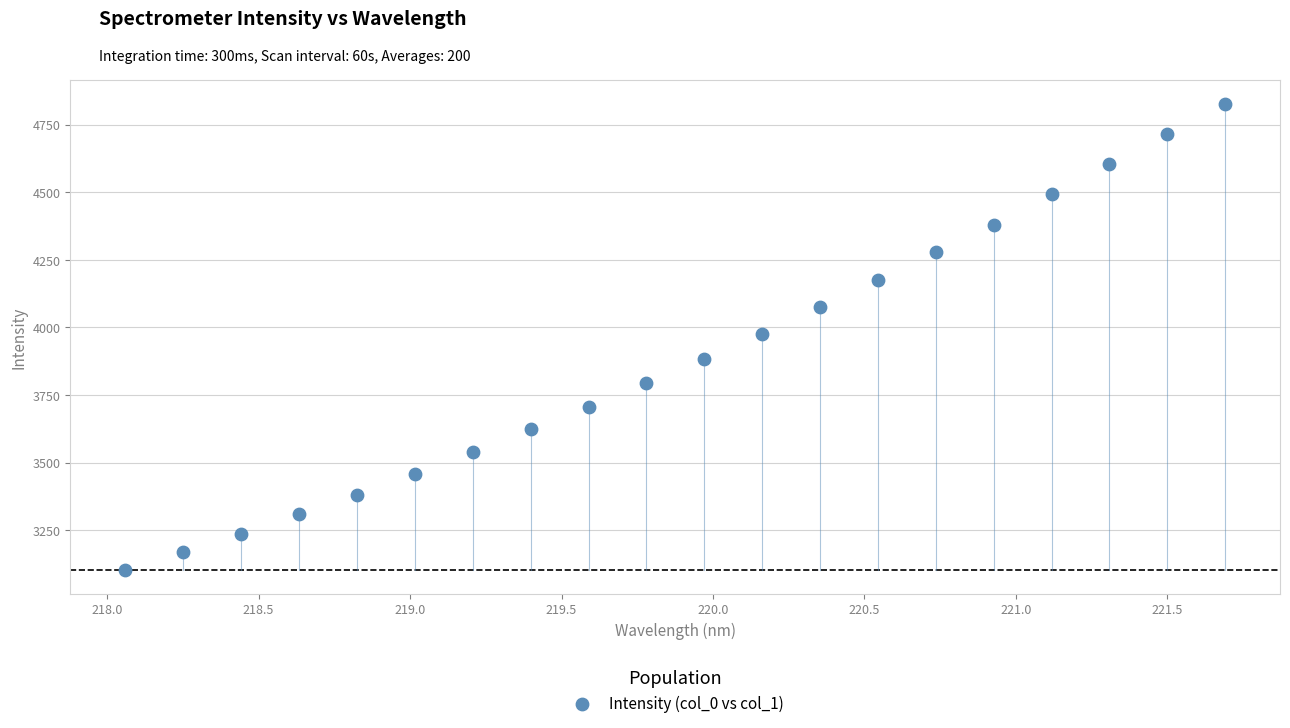

What is the range of X values (max minus min)?

3.6